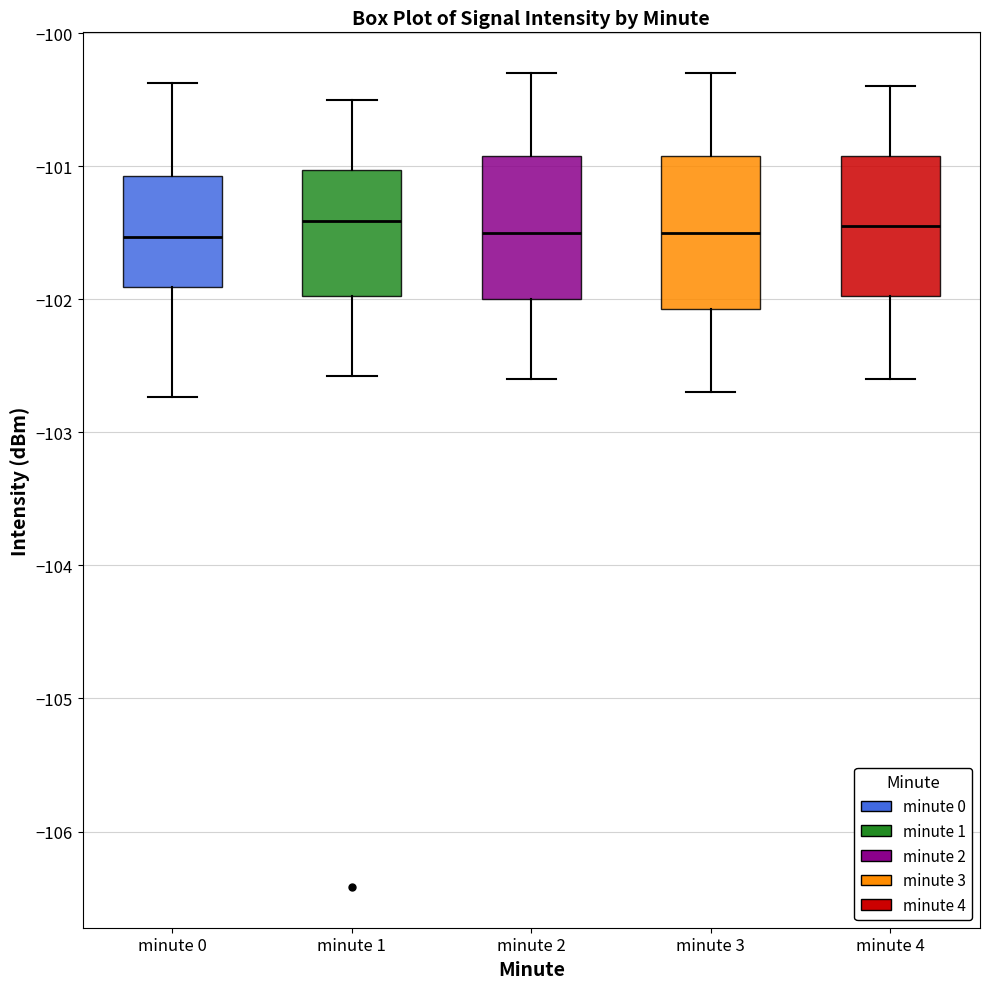

Reading left to right, read every box against the y-axis: the position of its median line, the range the box covers, and the ends of its whiskers. The values are not printed on the chart, so give them approximately, as read against the axis.

minute 0: median -101.5, box -101.9 to -101.1, whiskers -102.7 to -100.4
minute 1: median -101.4, box -102.0 to -101.0, whiskers -102.6 to -100.5
minute 2: median -101.5, box -102.0 to -100.9, whiskers -102.6 to -100.3
minute 3: median -101.5, box -102.1 to -100.9, whiskers -102.7 to -100.3
minute 4: median -101.4, box -102.0 to -100.9, whiskers -102.6 to -100.4